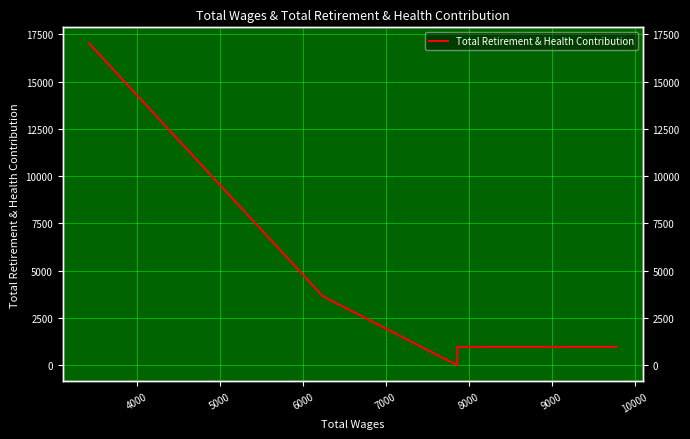

Between 4000 and 5000, which is larger?

4000